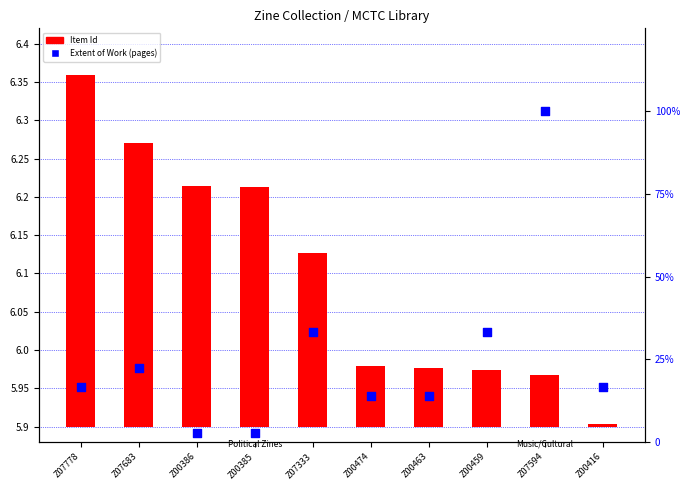

Which series has the largest total across all categories?

Item Id